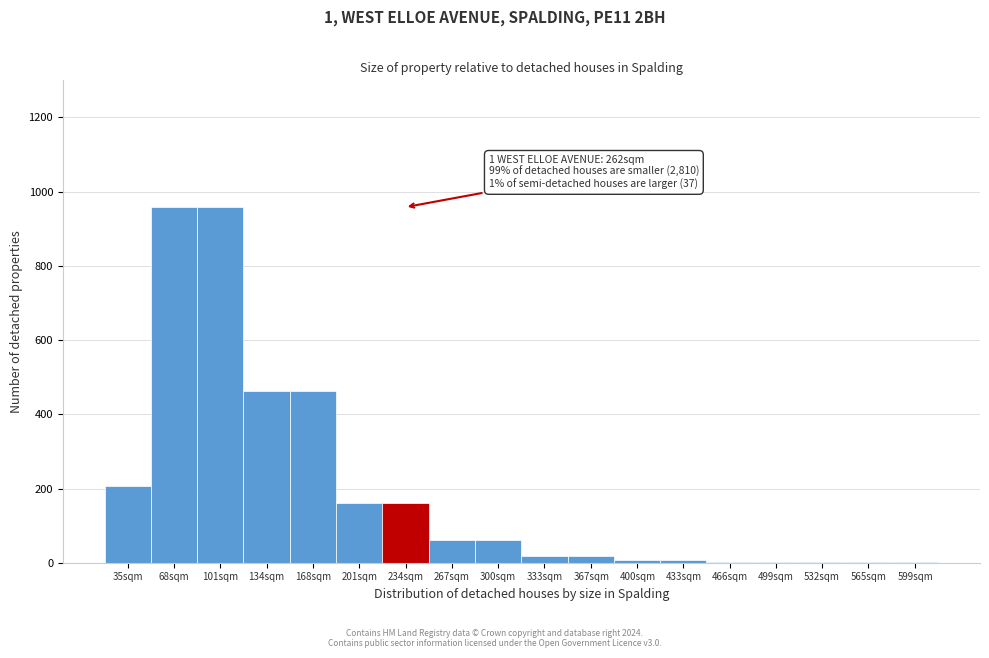

Which has a higher value, 134sqm or 35sqm?

134sqm